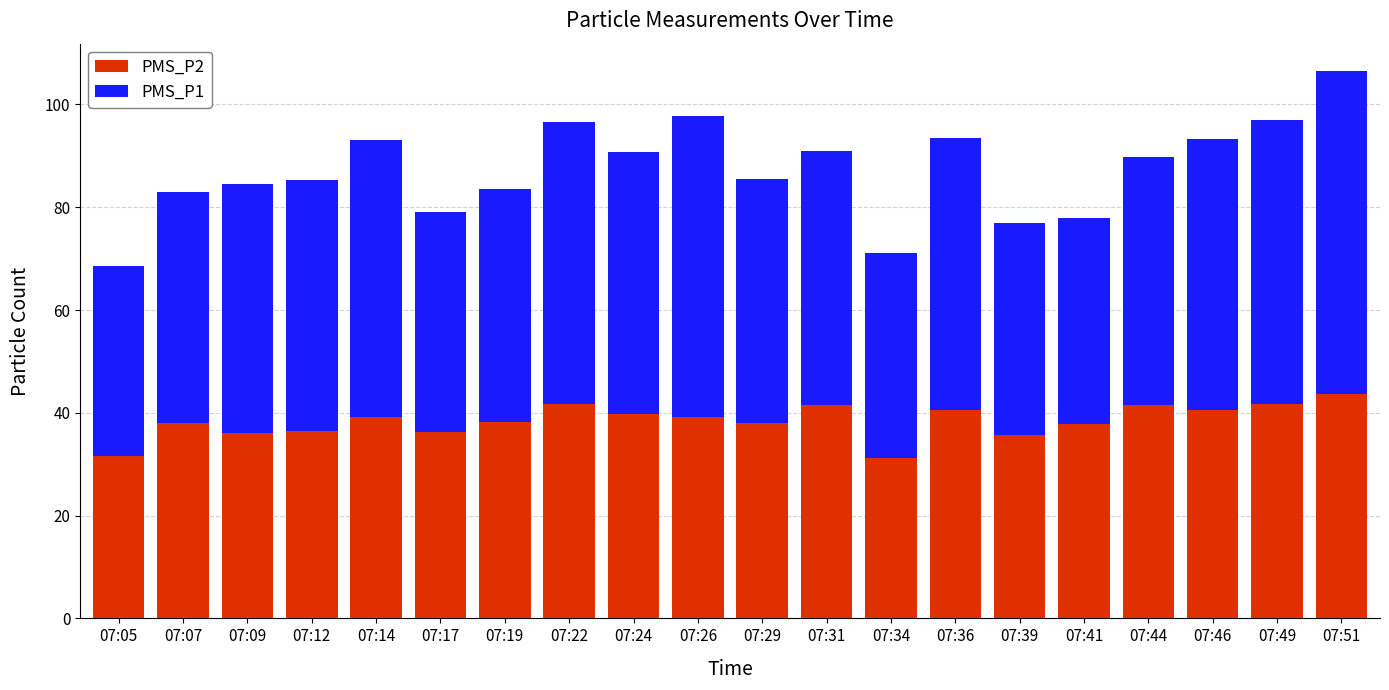

The PMS_P2 series shows 36.5 at 07:12. True or false?

True